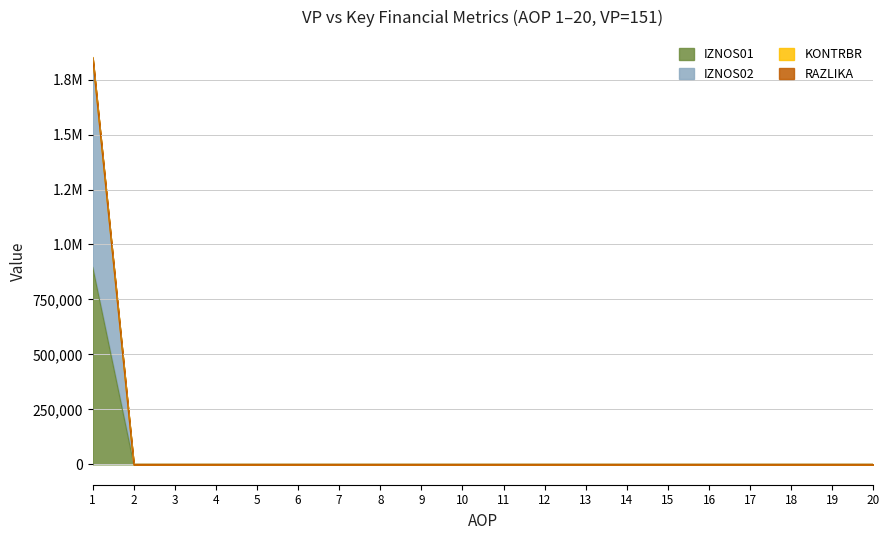

Does the chart have visible grid lines?

Yes